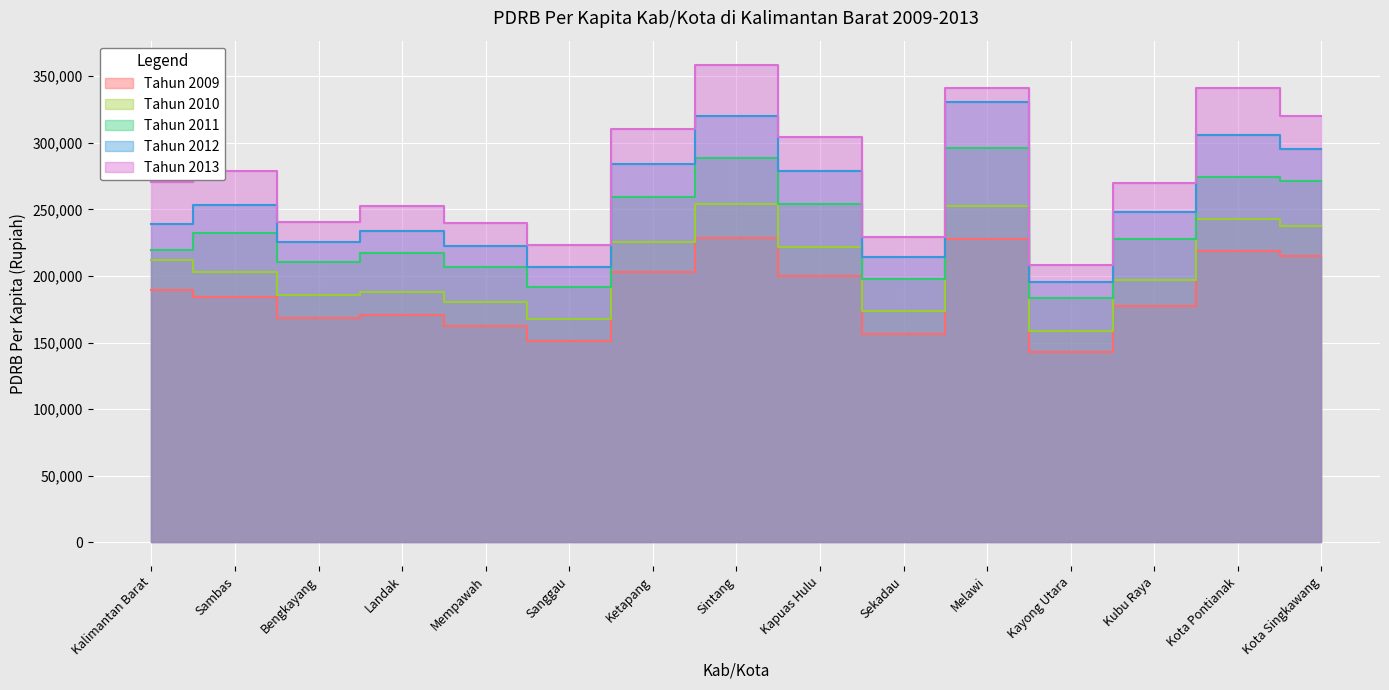

Rank the series by their maximum value, from lowest to highest.

Tahun 2009, Tahun 2010, Tahun 2011, Tahun 2012, Tahun 2013